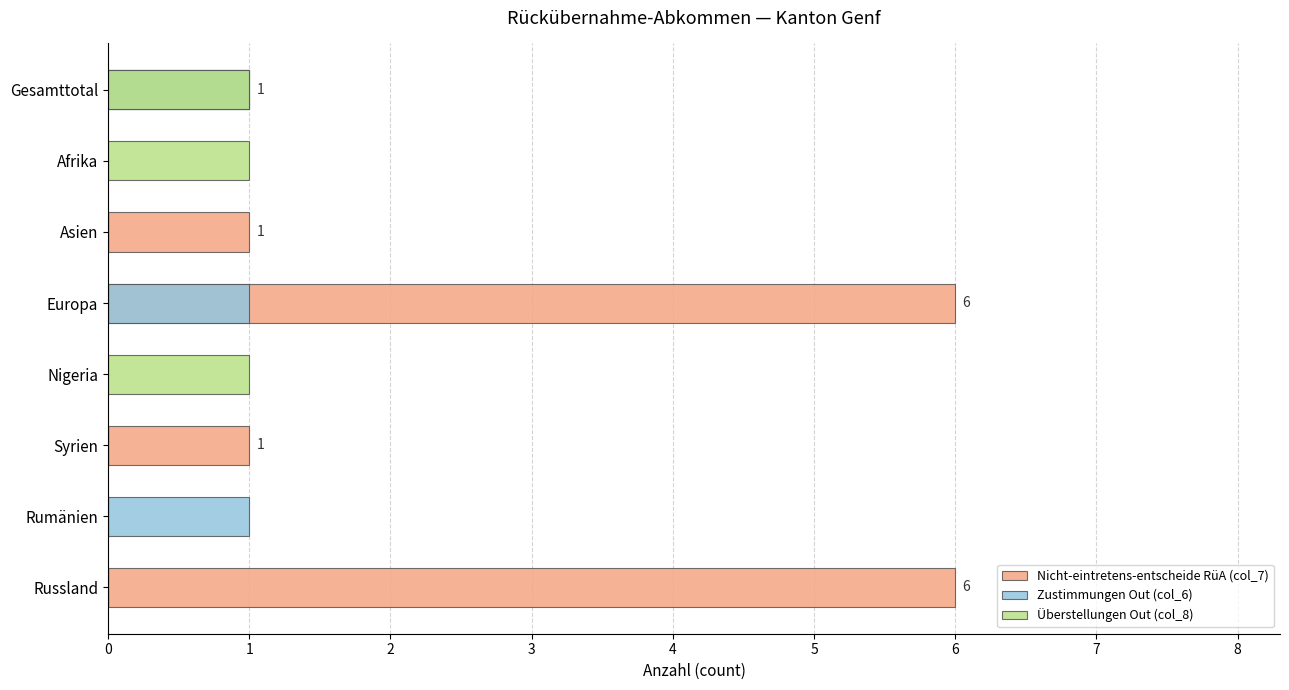

Reading left to right, transcribe all the data shown in this chart.

Nicht-eintretens-entscheide RüA (col_7): 1	0	1	6	0	1	0	6
Zustimmungen Out (col_6): 1	0	0	1	0	0	1	0
Überstellungen Out (col_8): 1	1	0	0	1	0	0	0